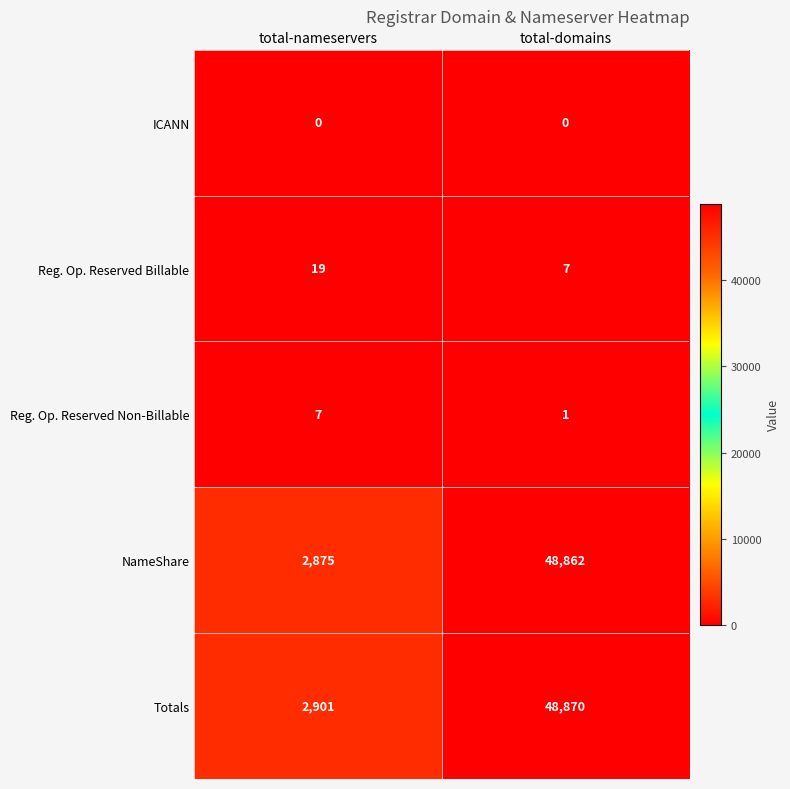

What is the total value across all series at total-domains?

97740